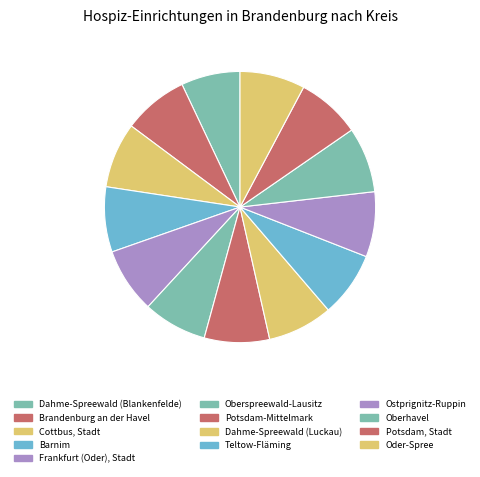

How many segments does this pie chart have?

13